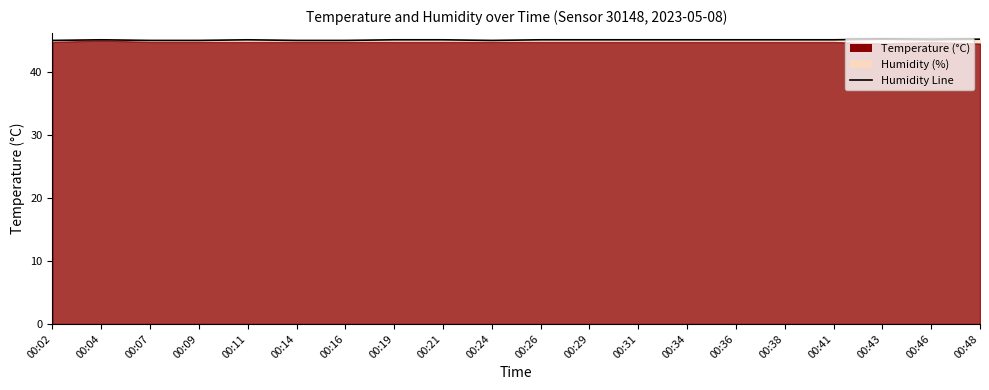

Reading right to left, list all the values displayed in this chart.

45.2	45.1	45.2	45.1	45.1	45.1	45.1	45.1	45.1	45.1	45.0	45.1	45.1	45.0	45.0	45.1	45.0	45.0	45.1	45.0